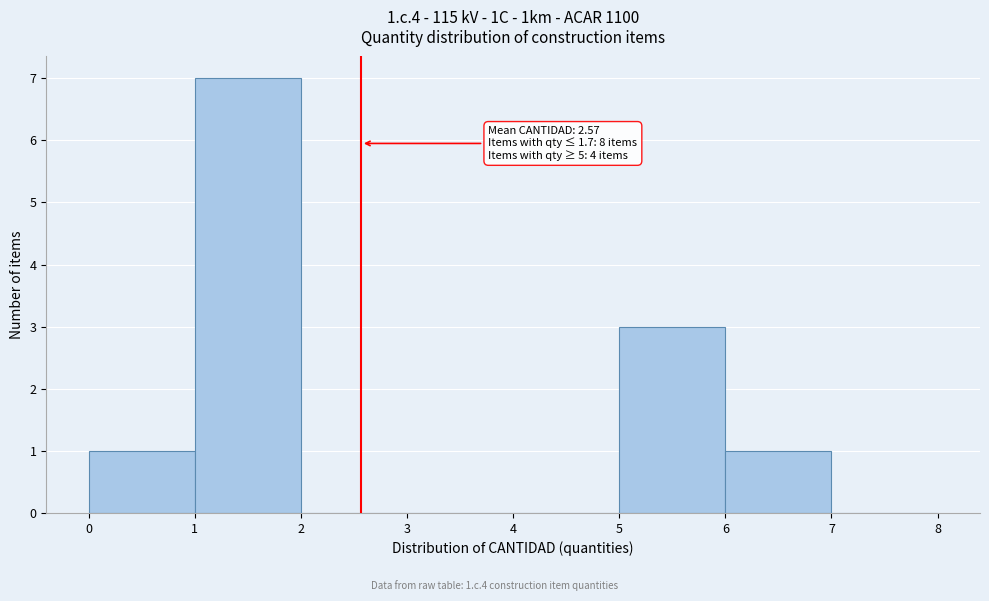

Over which range of the x-axis is the bar tallest?

1 to 2